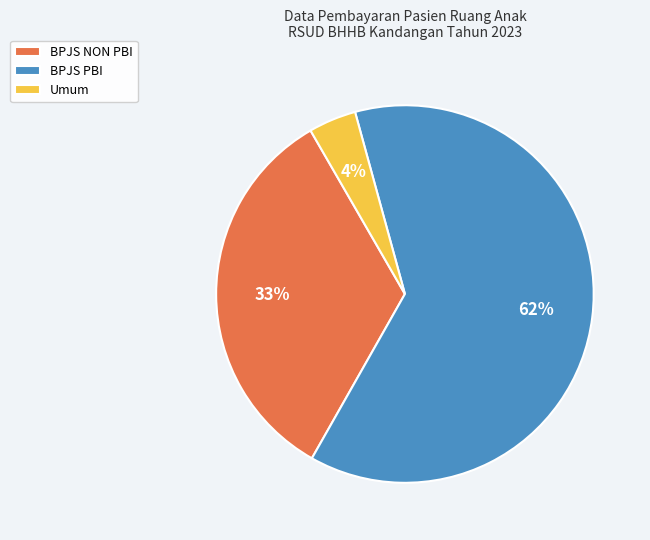

Combined, do BPJS PBI and BPJS NON PBI account for over 50%?

Yes